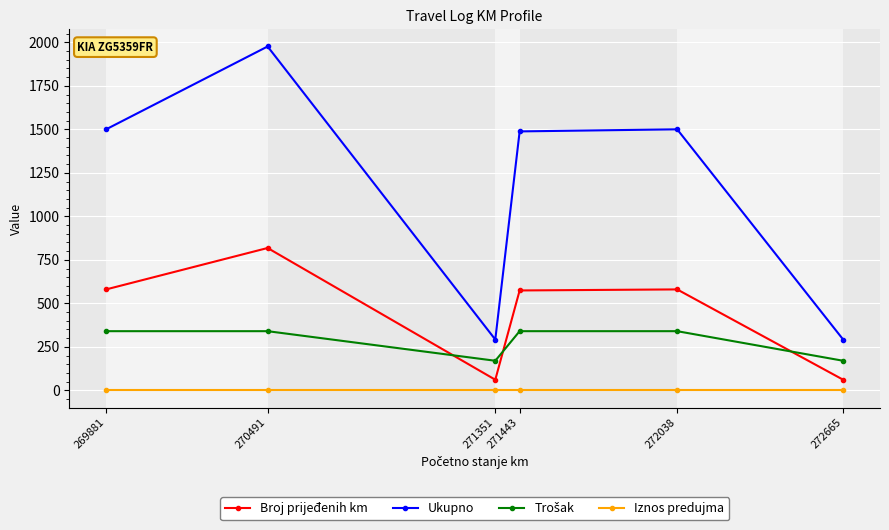

Does the chart display data point markers on the line(s)?

Yes